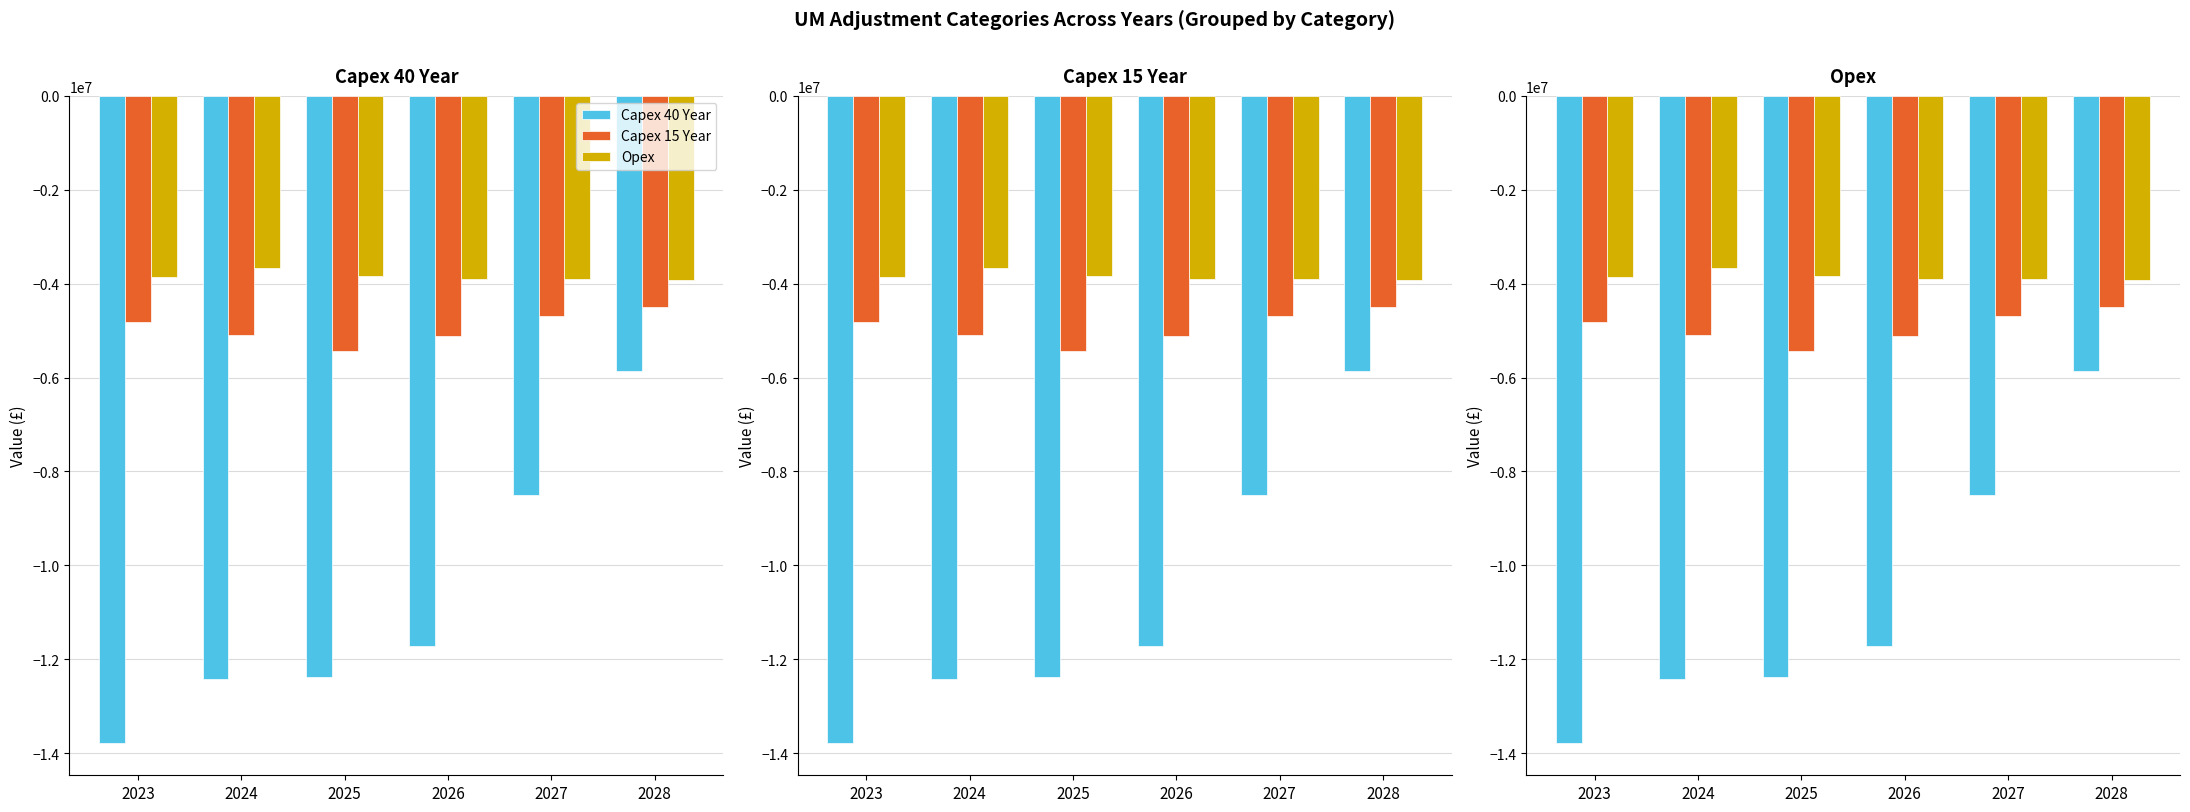

What is the value of the Capex 15 Year bar at the 5th from the left?

-4696534.9